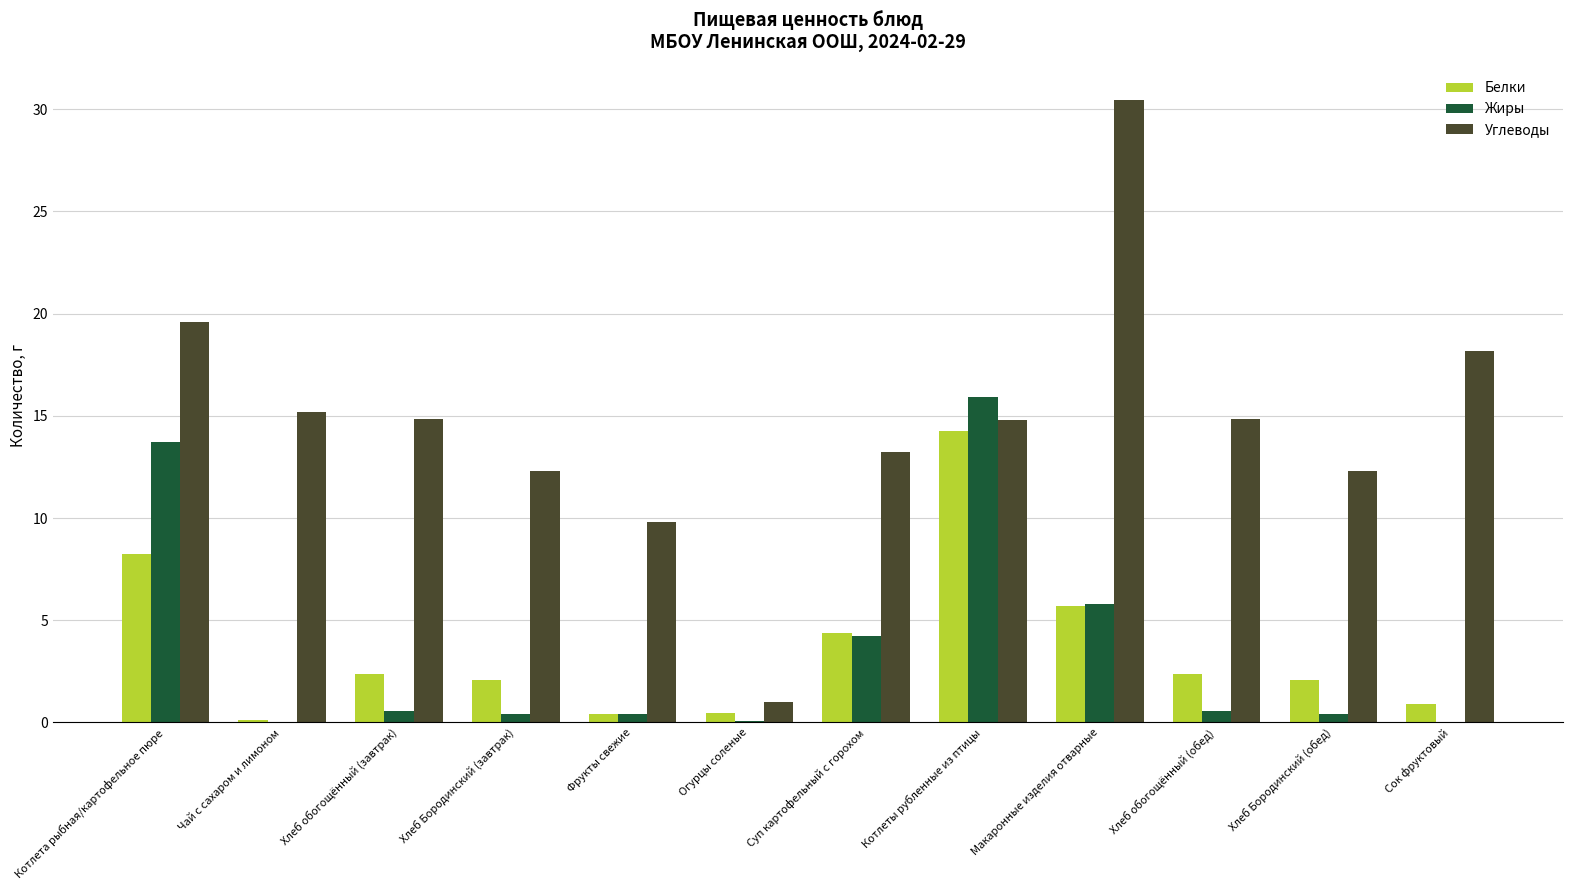

At which category does the chart reach its peak across all series?

Макаронные изделия отварные